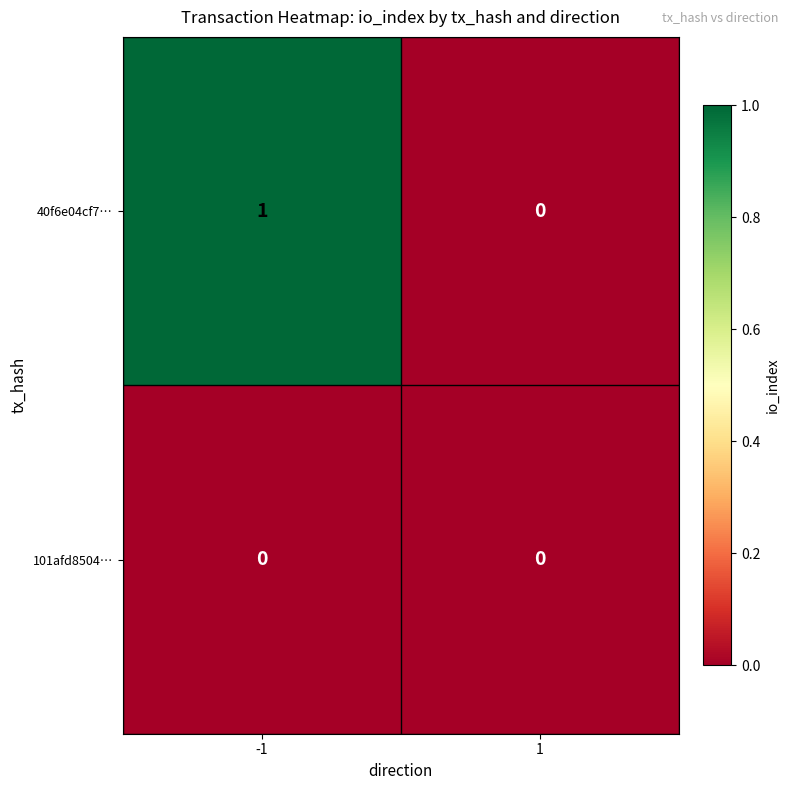

Which series changed the most between -1 and 1?

40f6e04cf7…